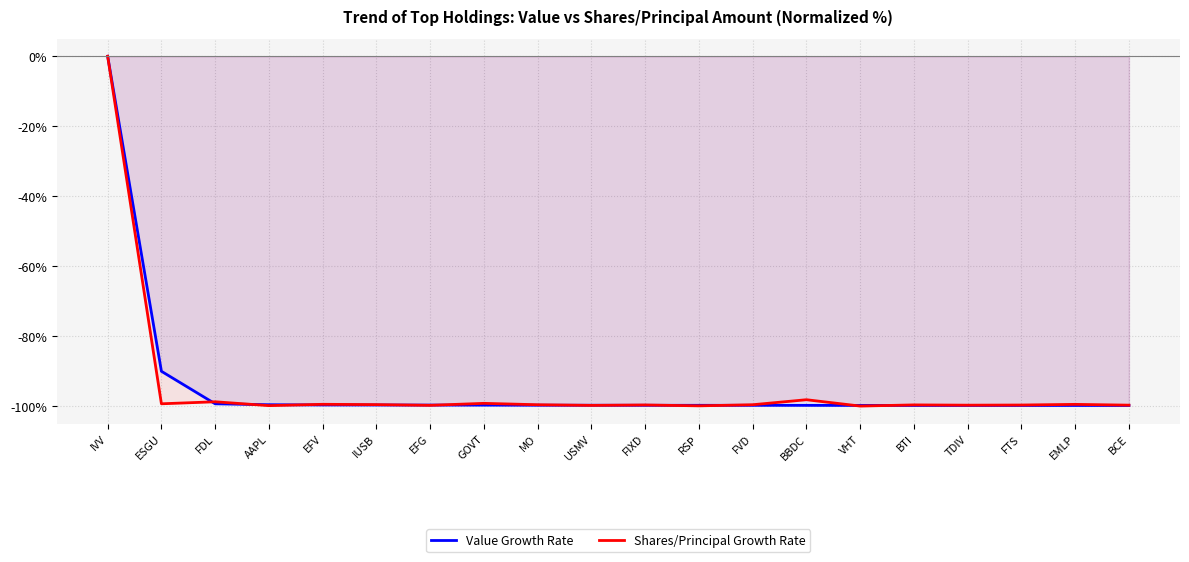

True or false: Value Growth Rate and Shares/Principal Growth Rate cross at least once.

True